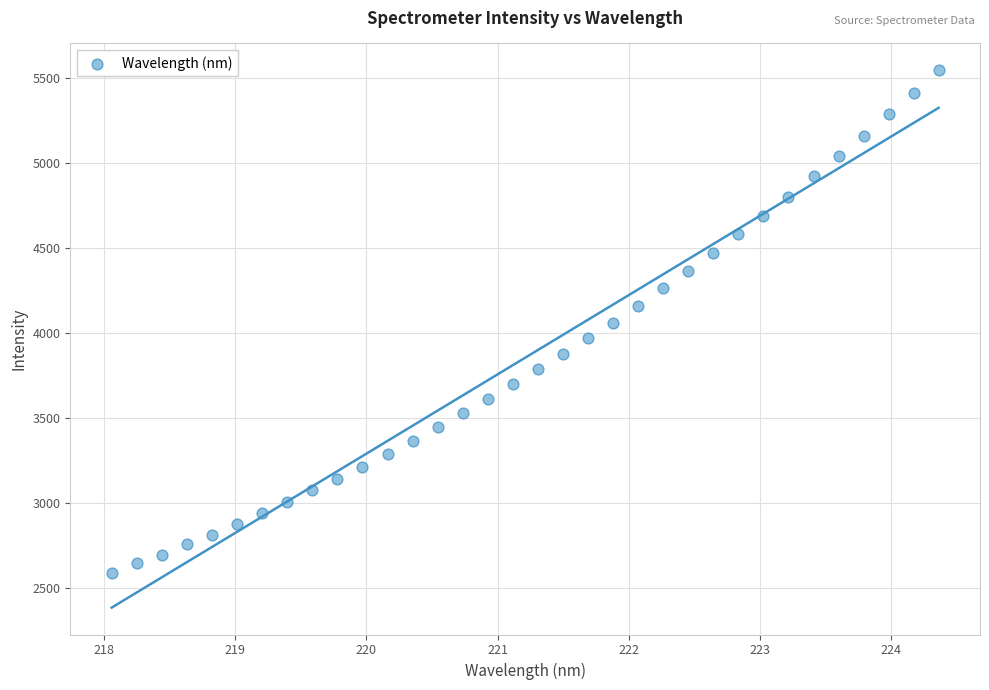

What is the range of Y values (max minus min)?

2958.4